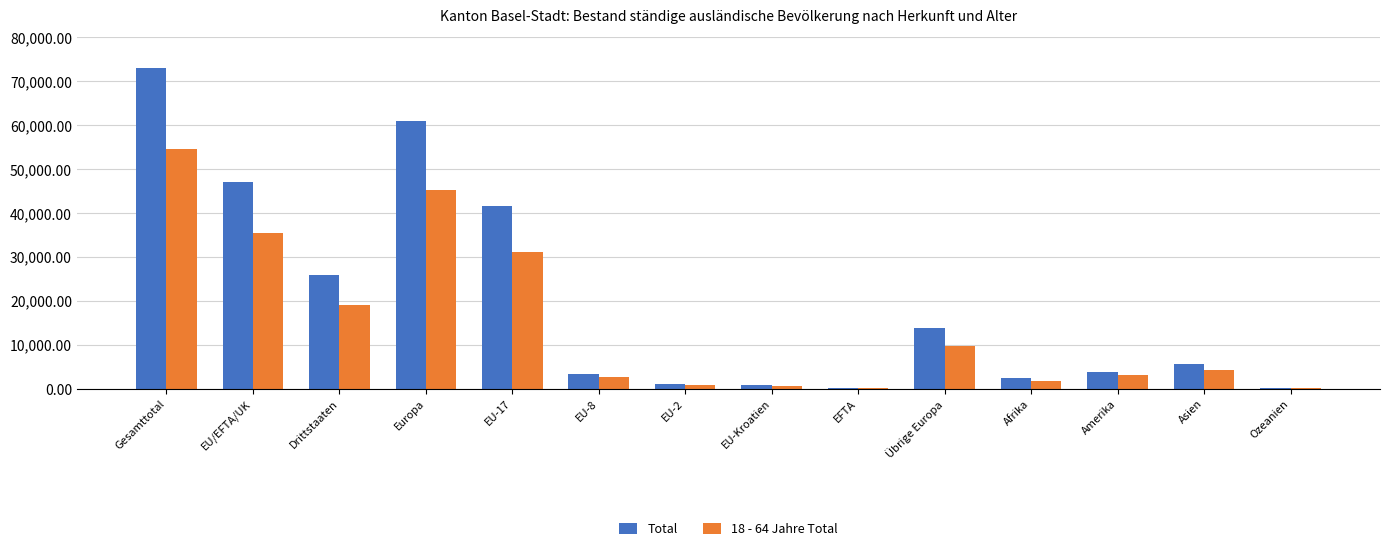

Where is Total nearest to the value 36530?

EU-17